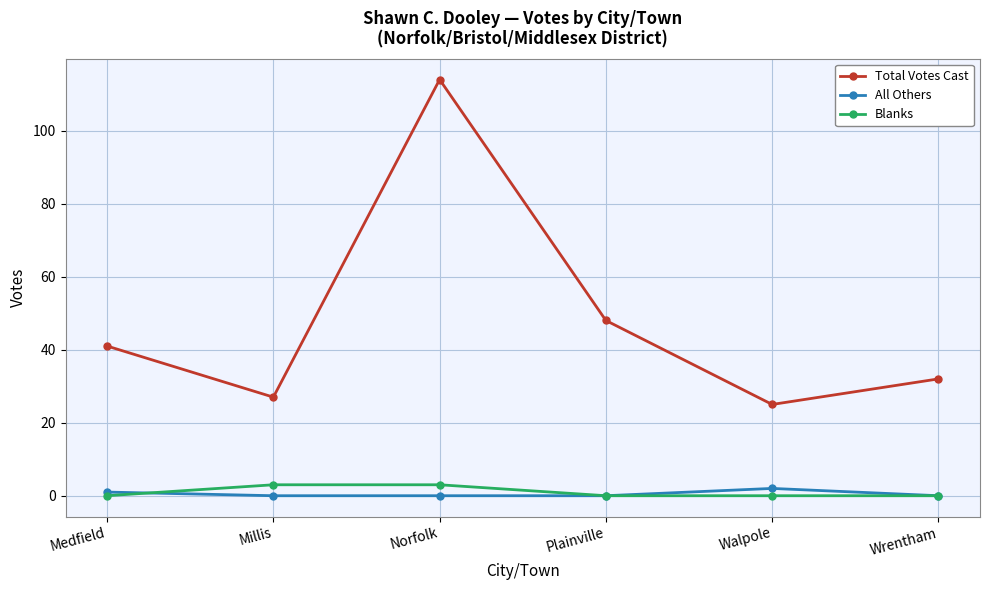

True or false: Total Votes Cast has a value of 27 at Millis.

True